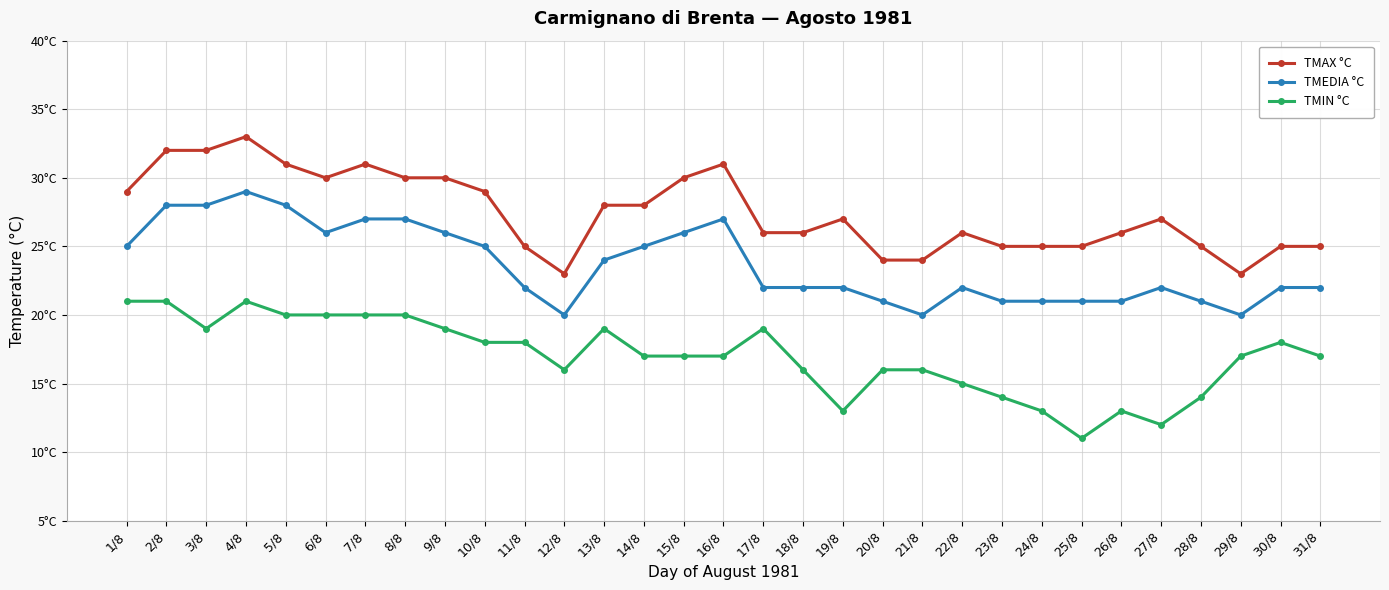

What is the average value of the TMEDIA °C series?

24